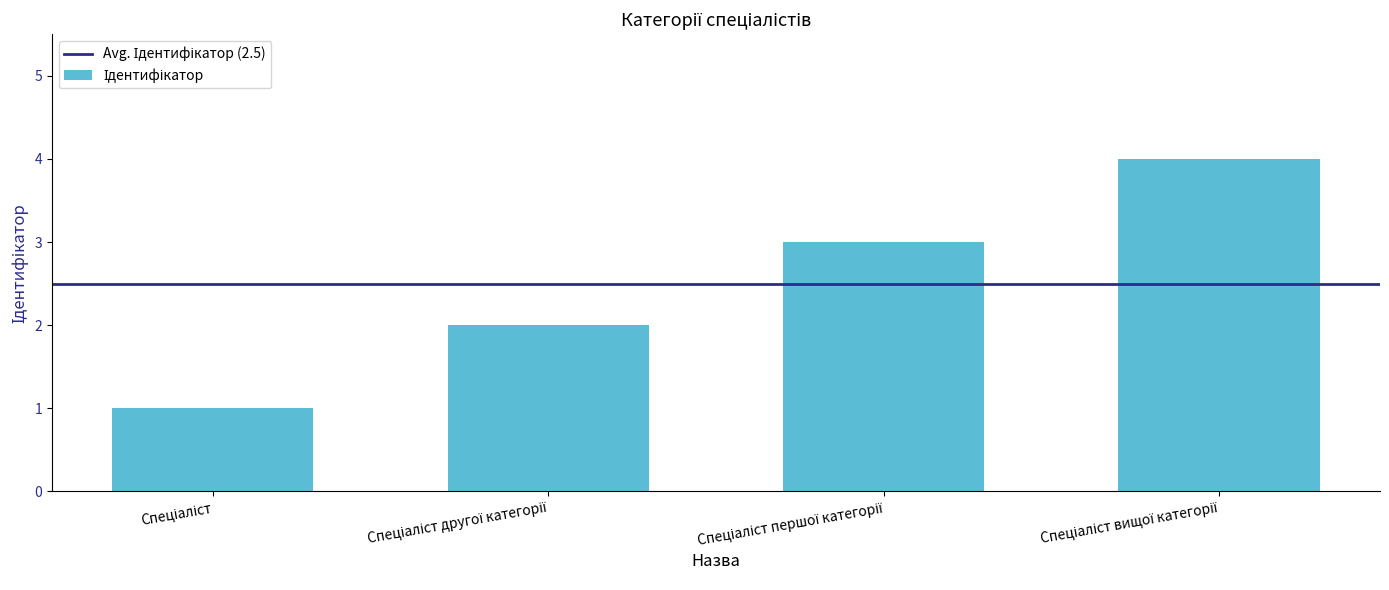

How many values are between 2 and 4?

3